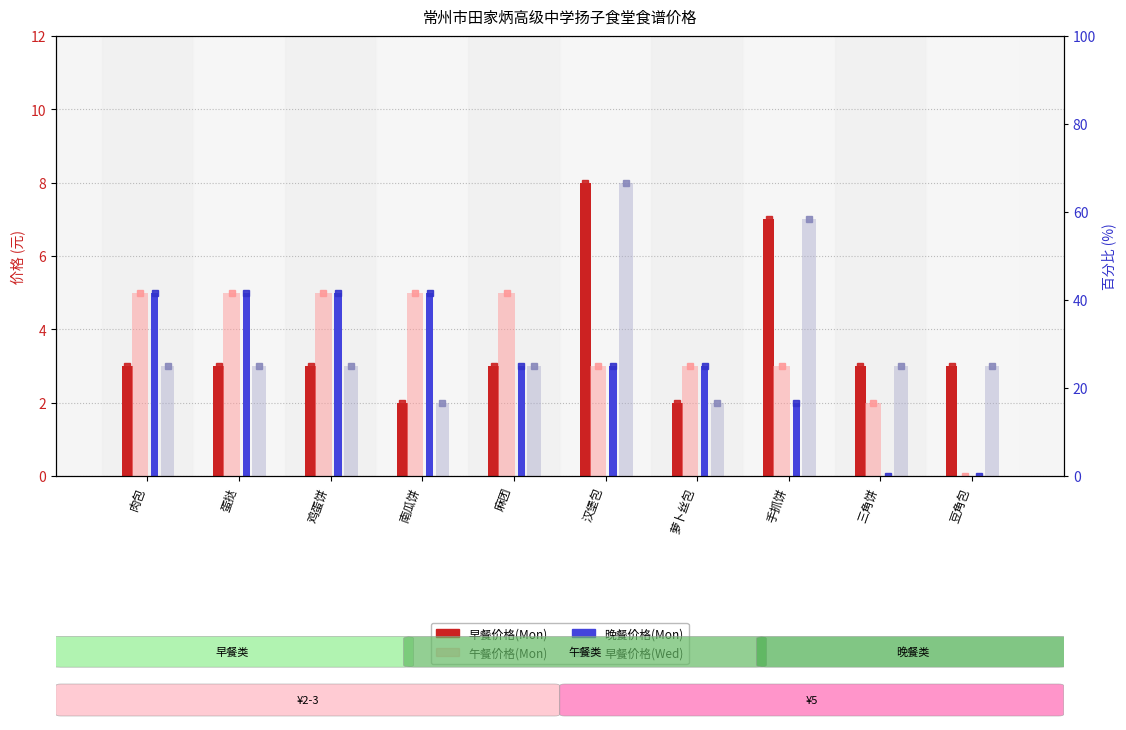

What is the highest value of the 早餐价格(Mon) series?

8